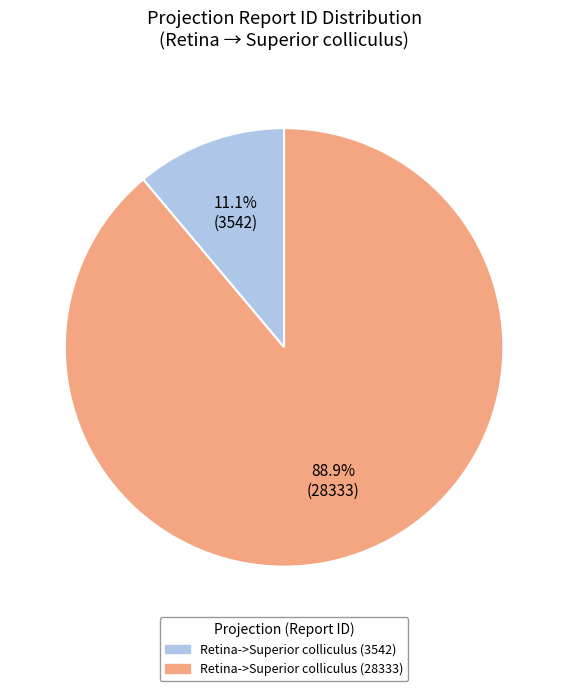

What is the smallest slice in the pie chart?

Retina->Superior colliculus (3542)